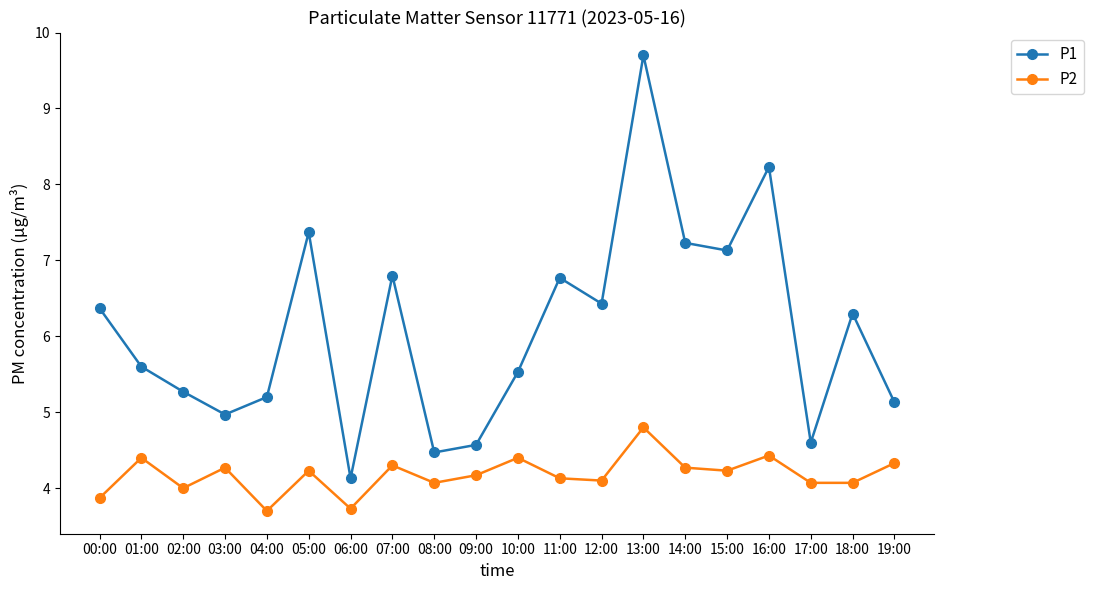

The value of P1 at 12:00 is 6.4. True or false?

True